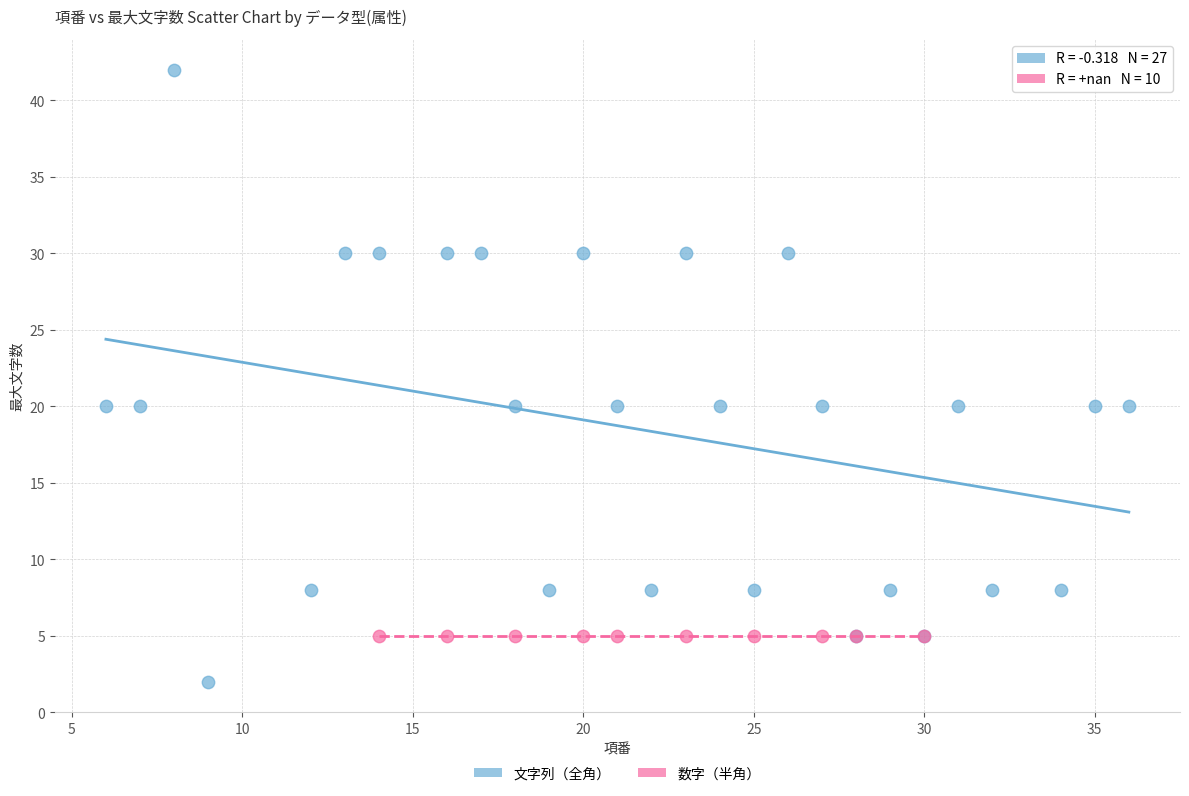

Which series contains the lowest Y value?

文字列（全角）